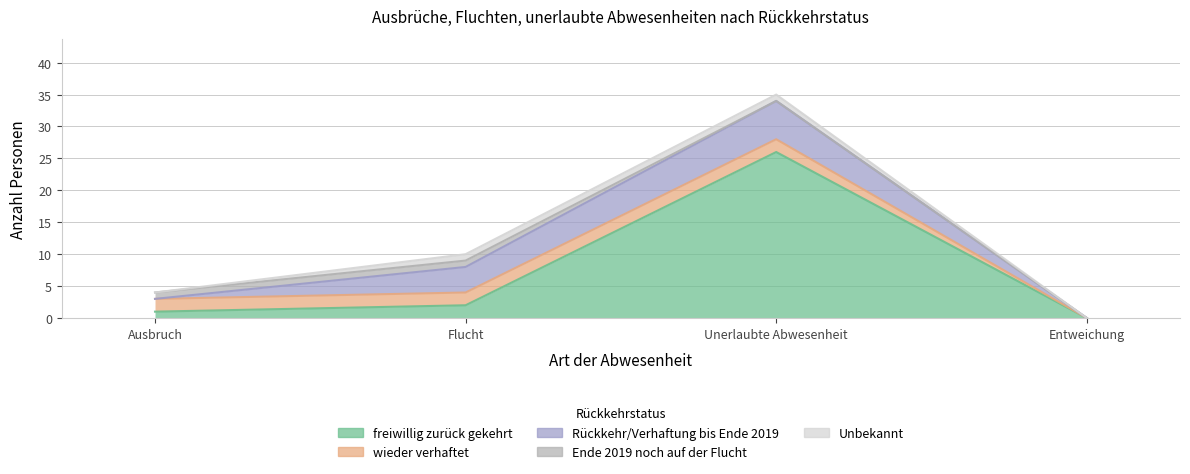

What is the label of the 2nd point from the right?

Unerlaubte Abwesenheit